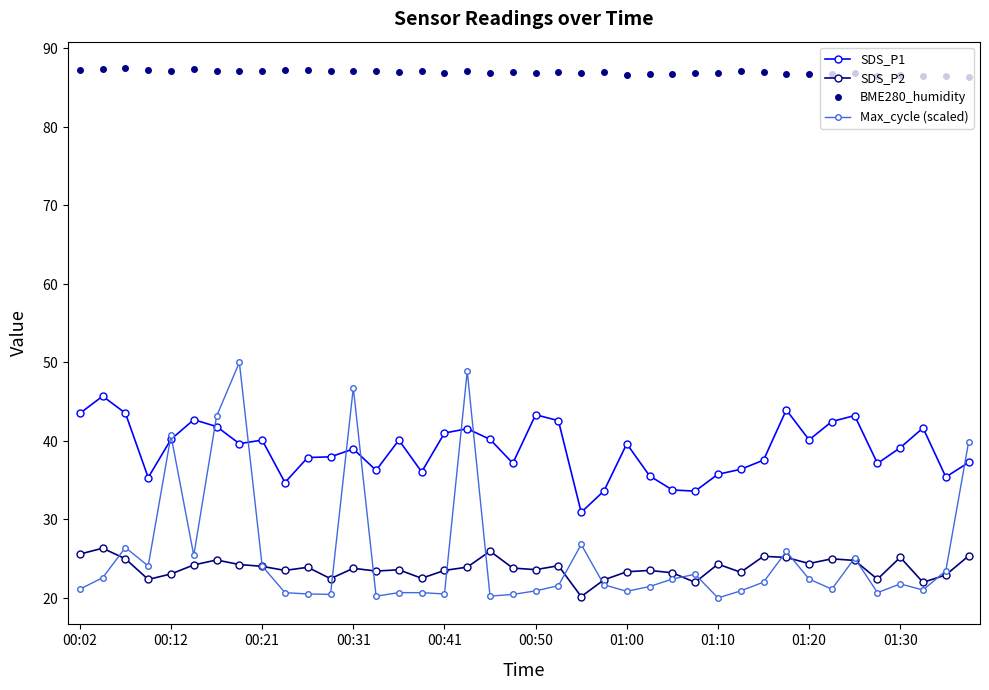

Does the chart display data point markers on the line(s)?

Yes